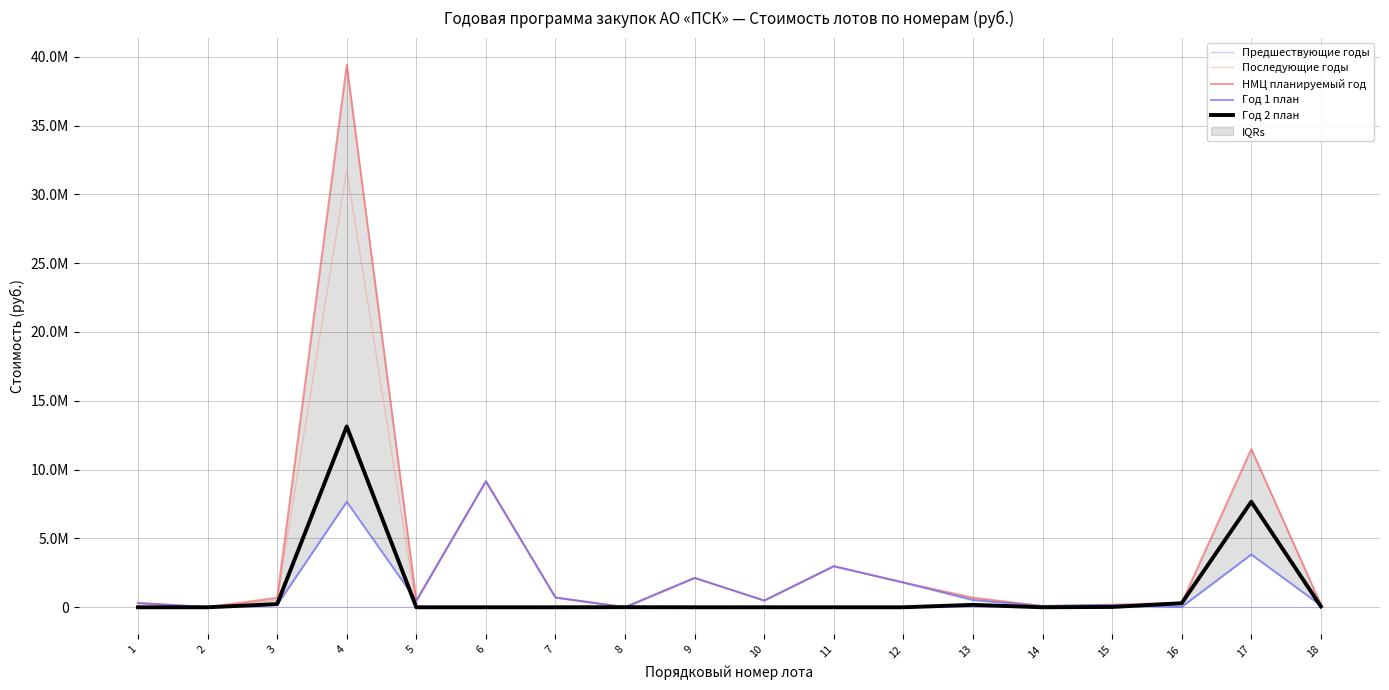

True or false: Предшествующие годы has a value of 0.0 at 6.

True